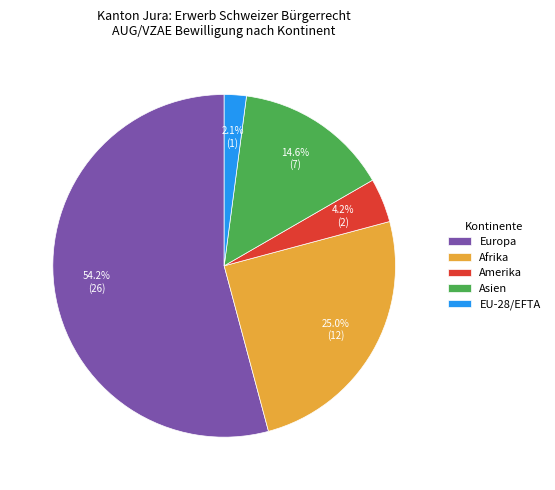

Which has a higher value, Amerika or Afrika?

Afrika